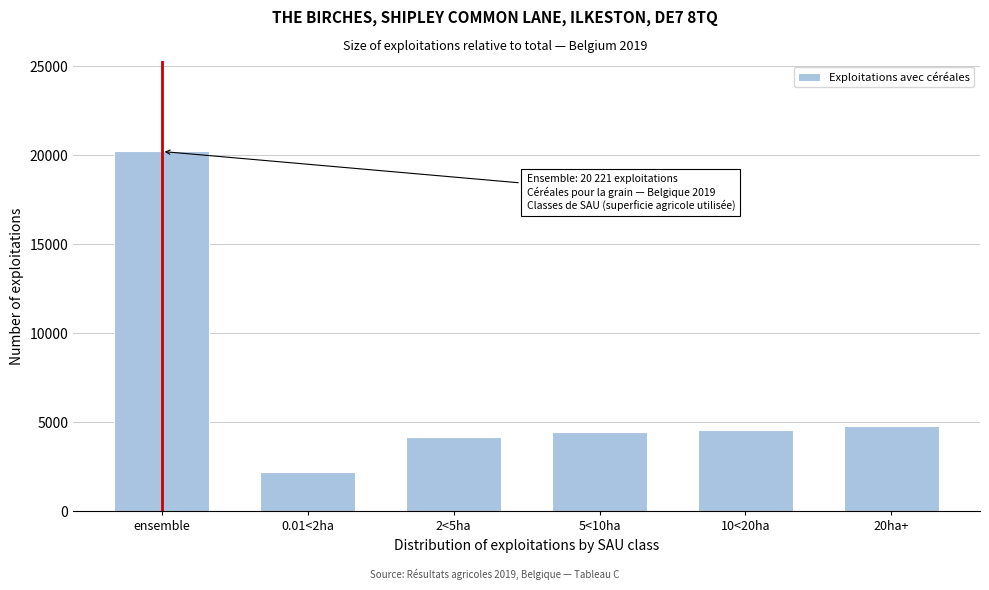

Is it true that the value at ensemble is 20221?

True